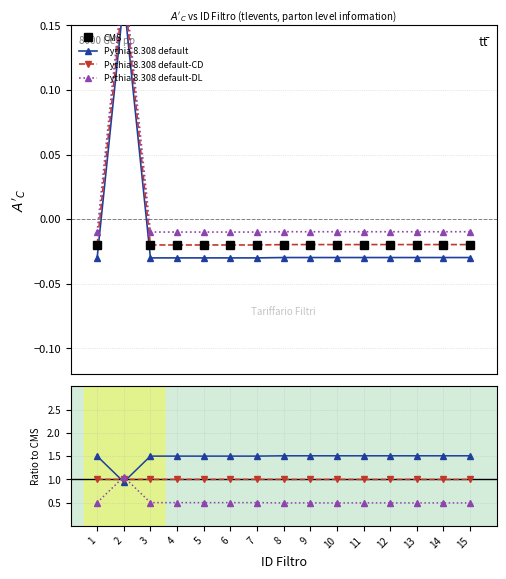

List the labels in order of value, smallest first.

1, 3, 4, 5, 6, 7, 8, 9, 10, 11, 12, 13, 14, 15, 2